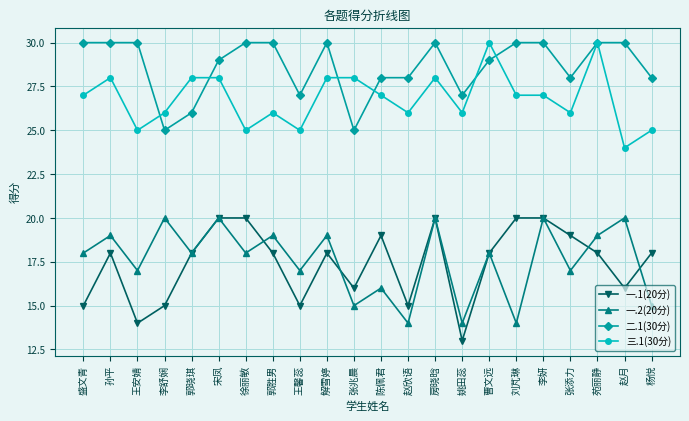

What is the average value of the 二.1(30分) series?

29